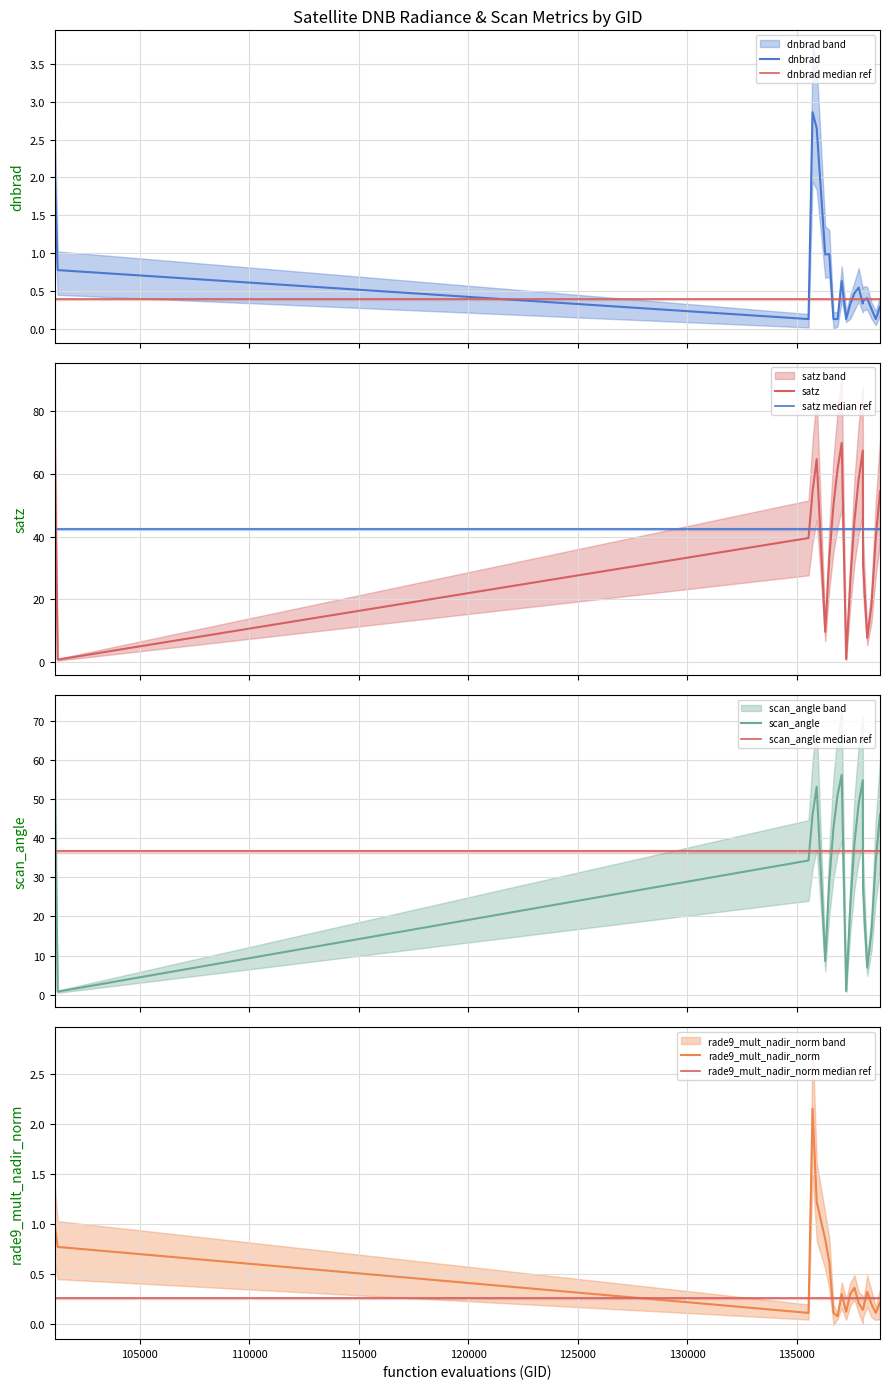

At which category does satz reach its first local peak?

135906